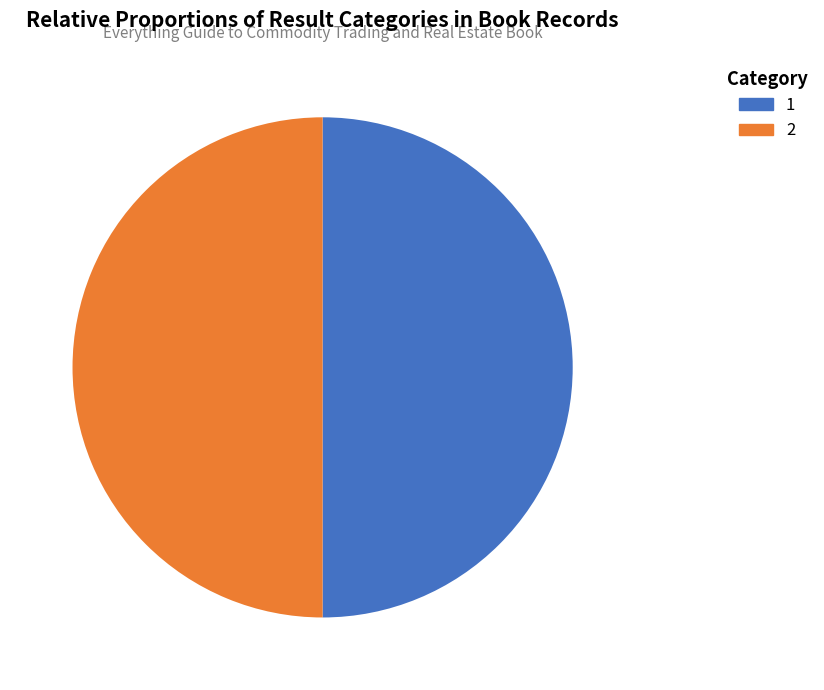

Is it true that 1 is 60% of the pie?

False